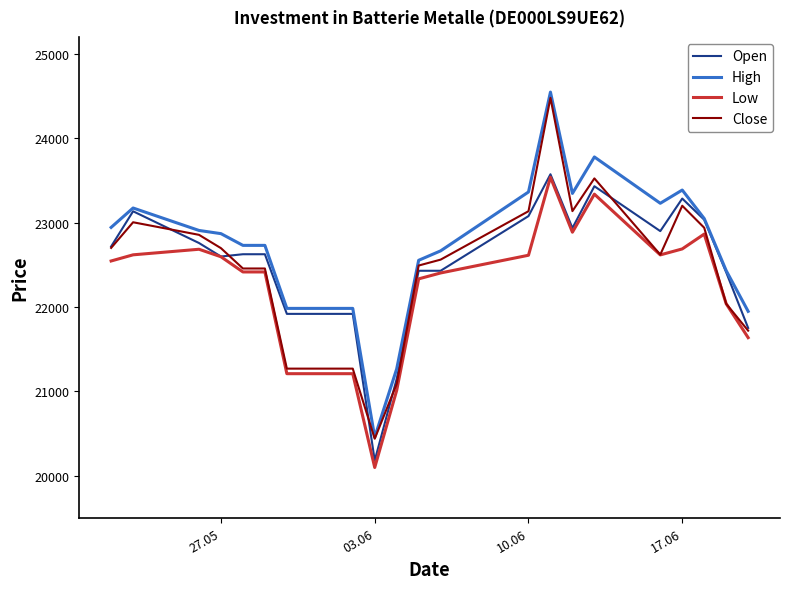

Which series has the widest spread of values?

High